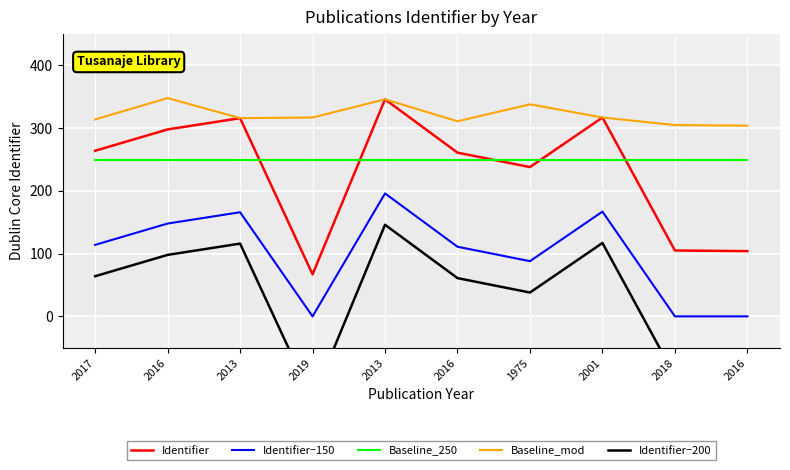

What is the difference between the Identifier values at 2018 and 2001?

212